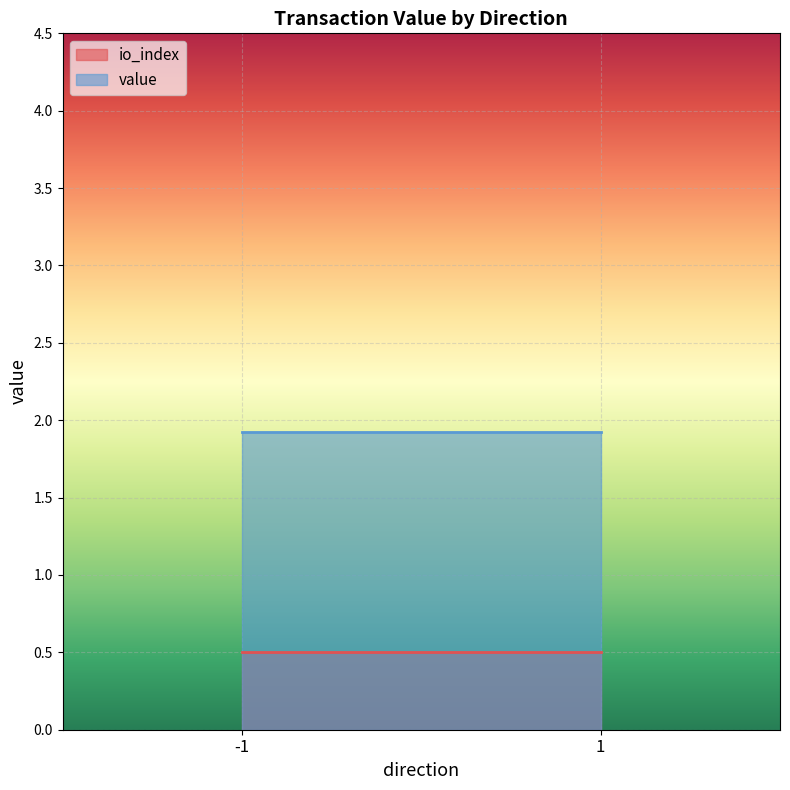

List the series in order of their overall mean, lowest first.

io_index, value